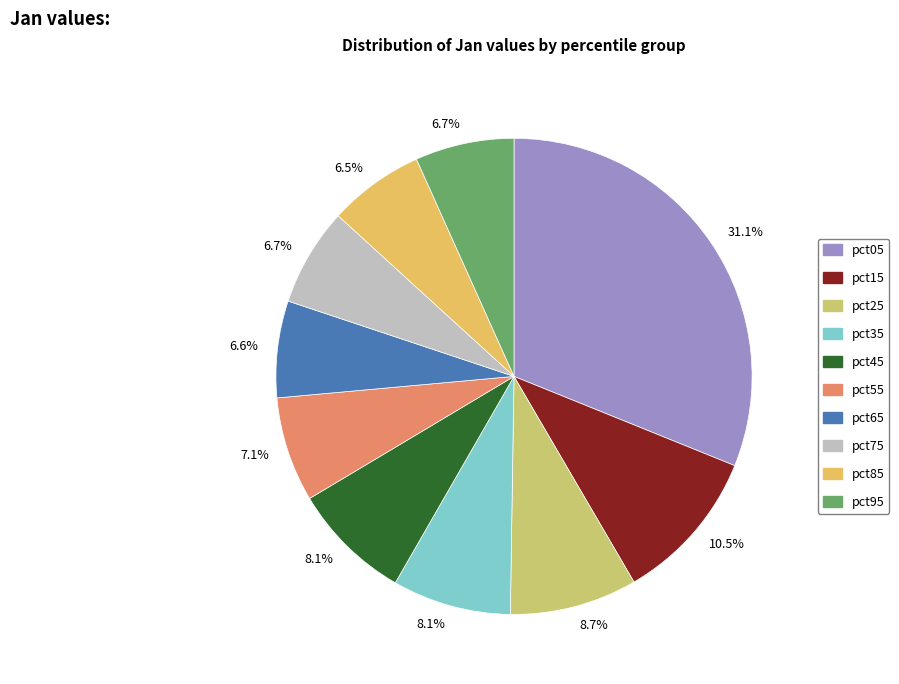

Rank the categories by value from lowest to highest.

pct85, pct65, pct75, pct95, pct55, pct35, pct45, pct25, pct15, pct05